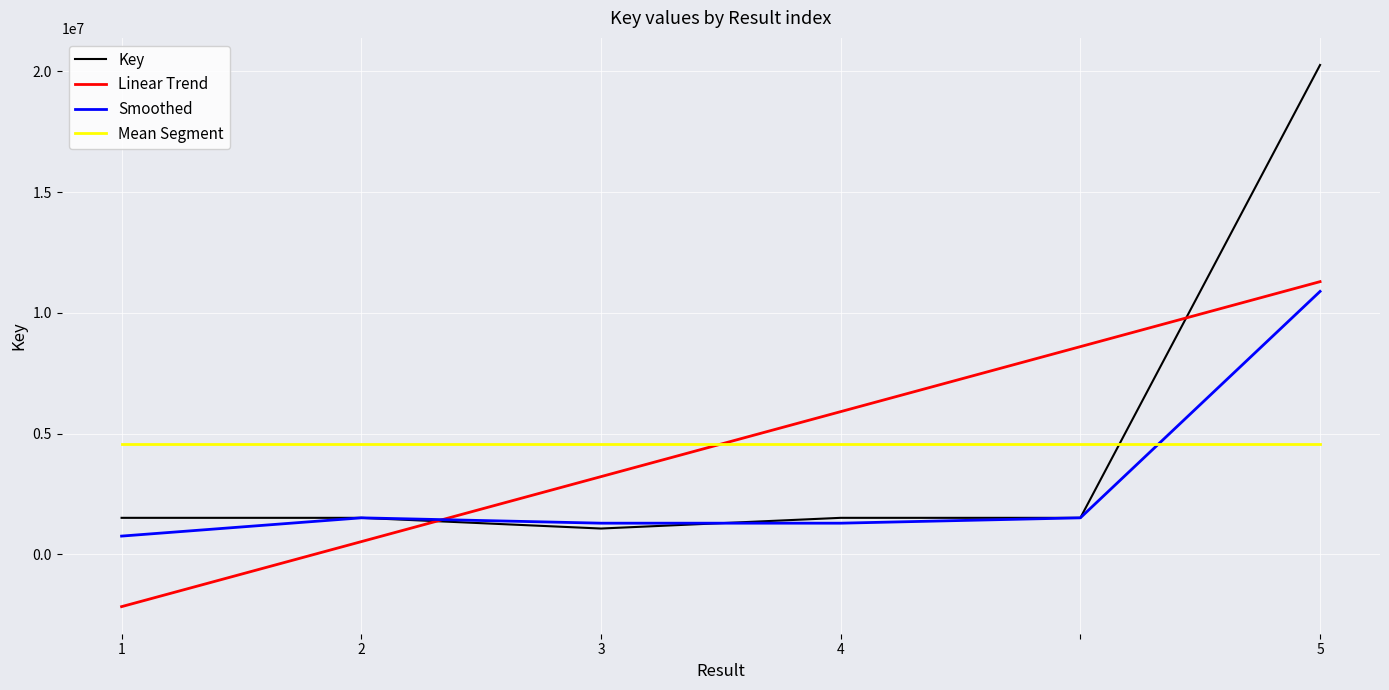

Which series has the widest spread of values?

Key